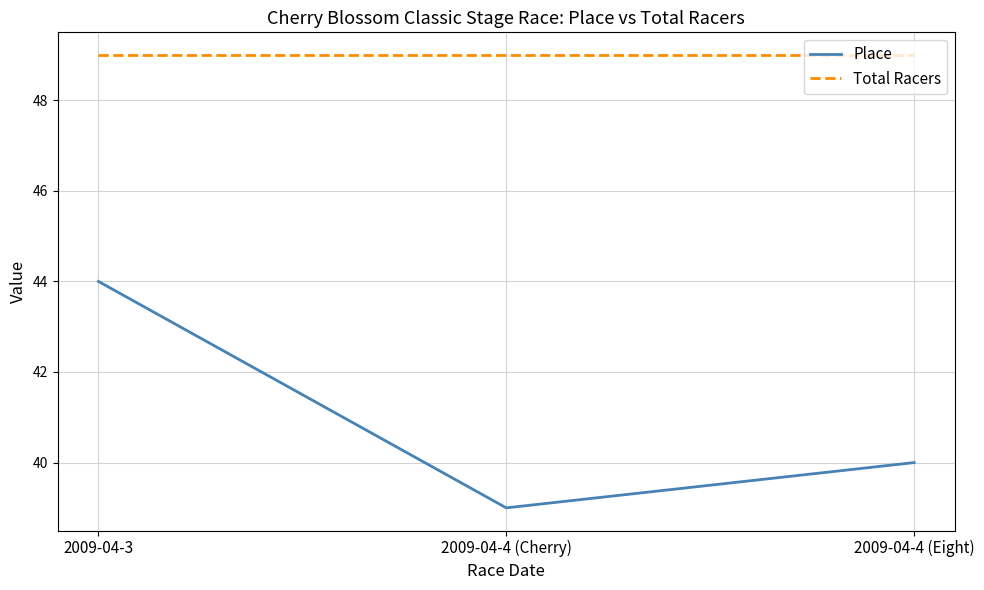

What is the minimum value shown in the chart?

39